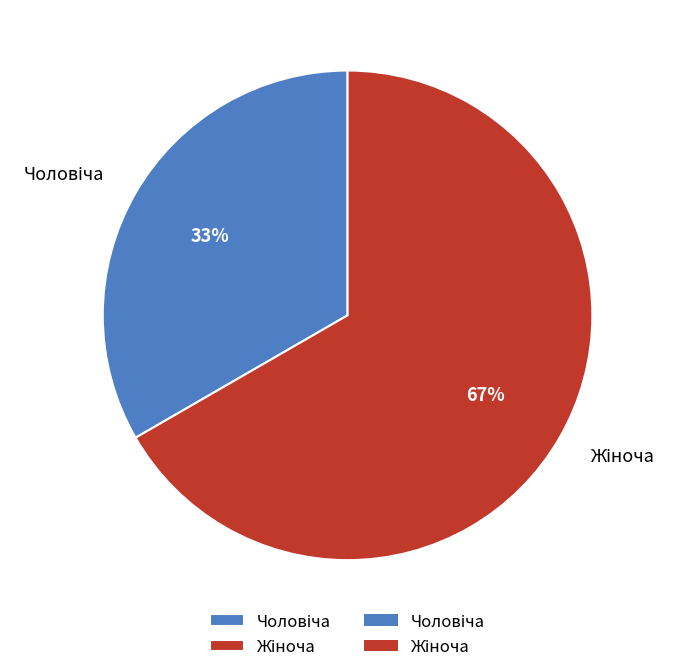

Does any single category account for the majority?

Yes